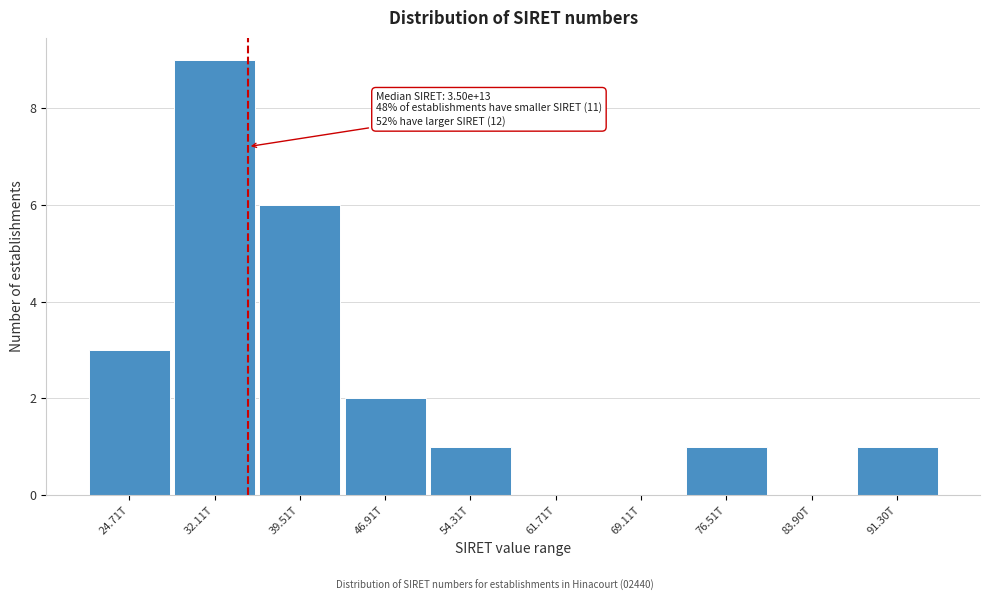

Reading right to left, what are all the values shown in this chart?

91.30T=1	83.90T=0	76.51T=1	69.11T=0	61.71T=0	54.31T=1	46.91T=2	39.51T=6	32.11T=9	24.71T=3